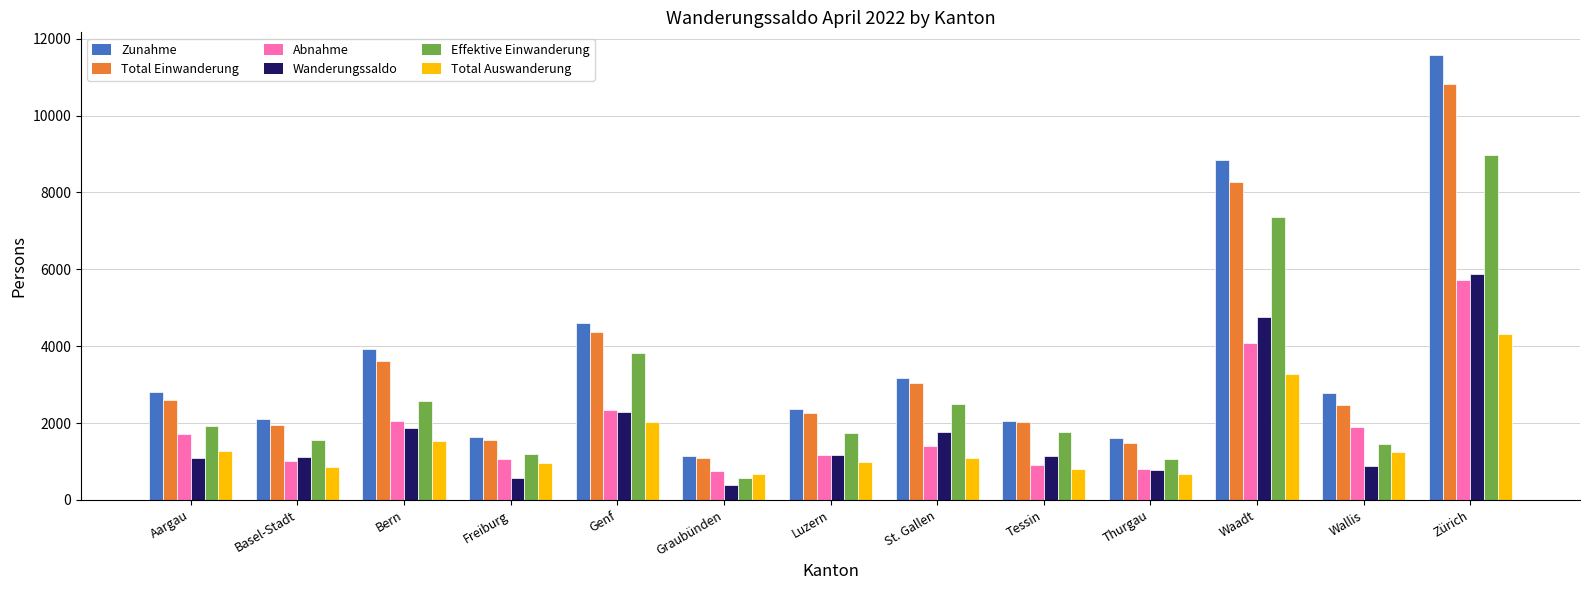

Which series has the largest range (max minus min)?

Zunahme